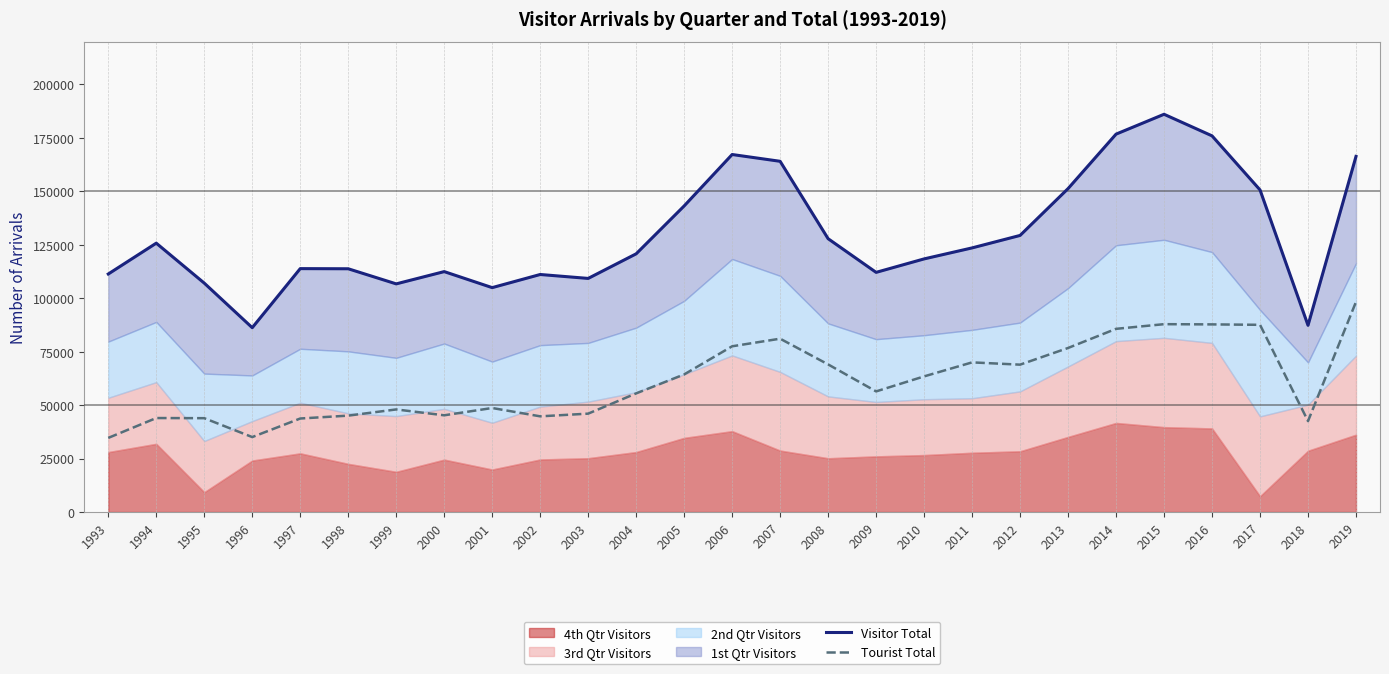

How many interior local valleys does the Visitor Total series have?

6